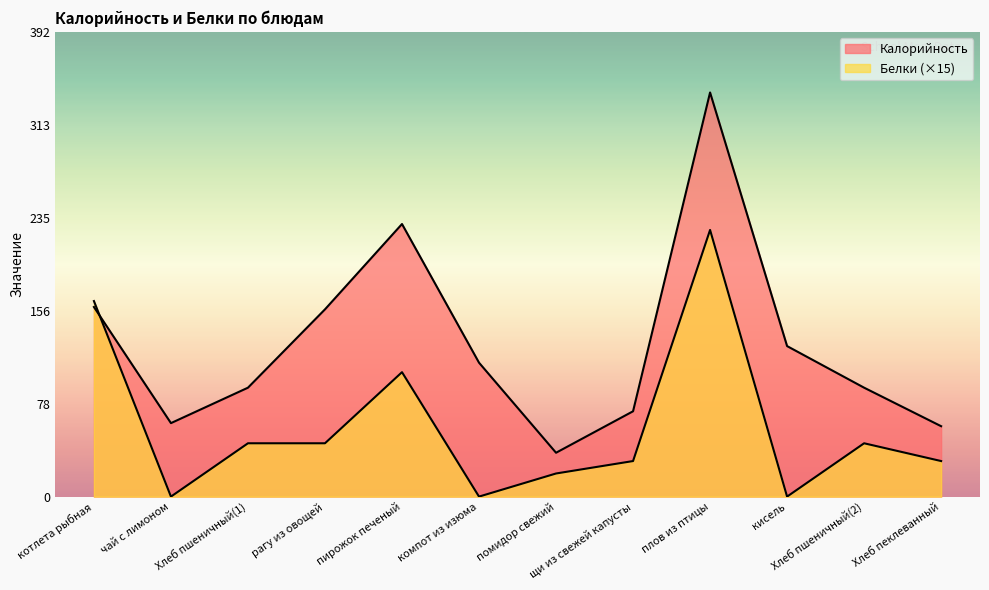

At which label is Калорийность closest to 189?

котлета рыбная